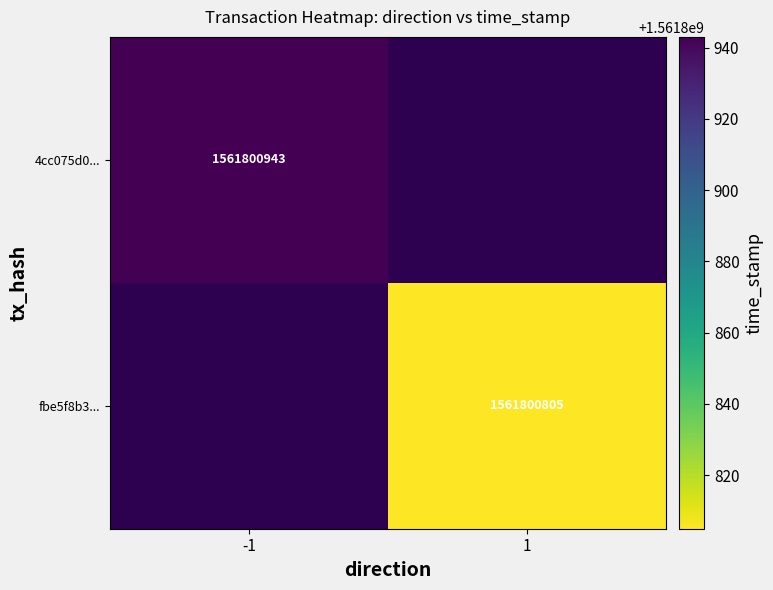

The 4cc075d0eb92ebdc15433d1c232f808ff70e9b0 series shows 2193156241 at time_stamp. True or false?

False